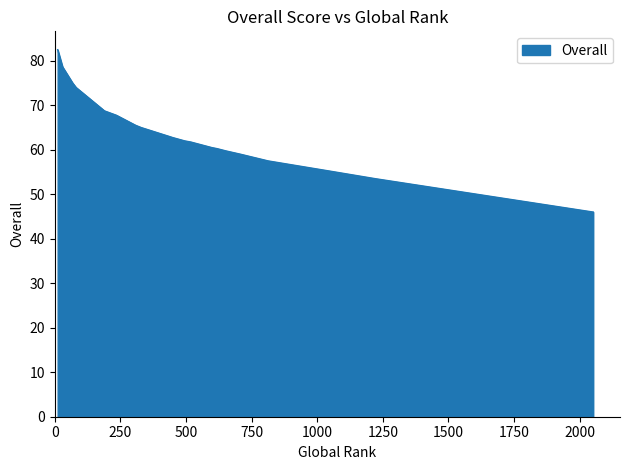

Where does the data first go above 62?

436